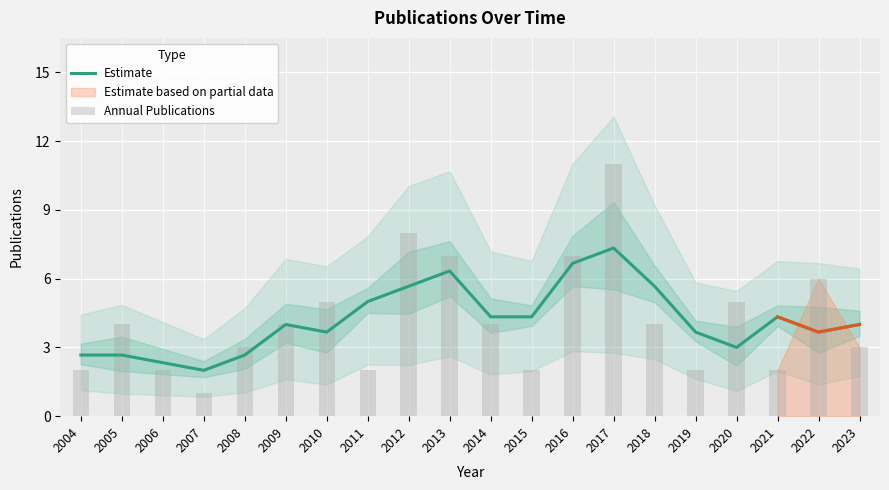

Is the value of Estimate at 2004 greater than the value of Annual Publications at 2020?

No